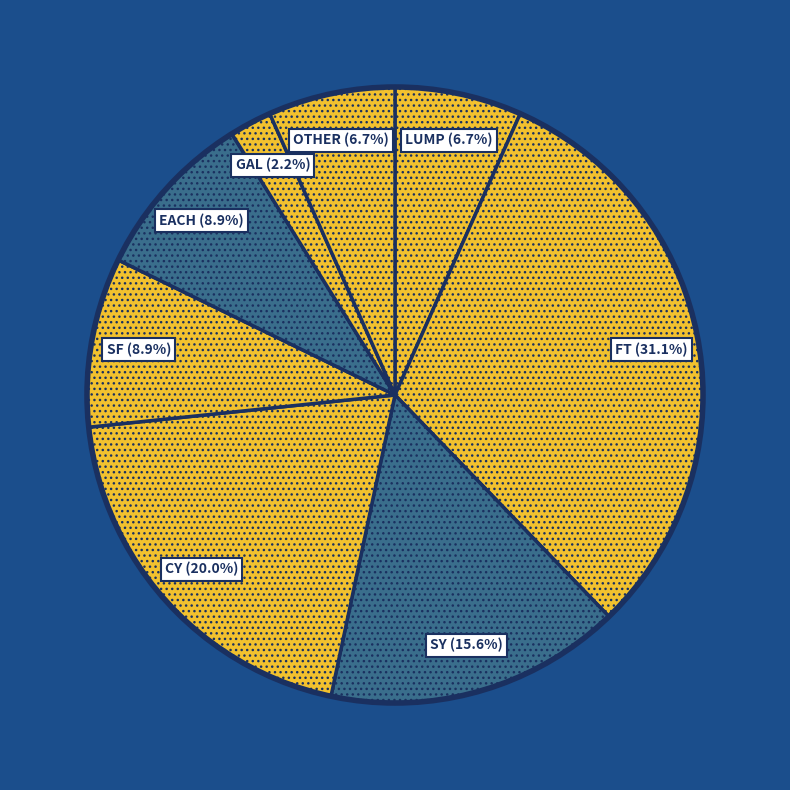

Which category has the smallest portion of the pie?

GAL